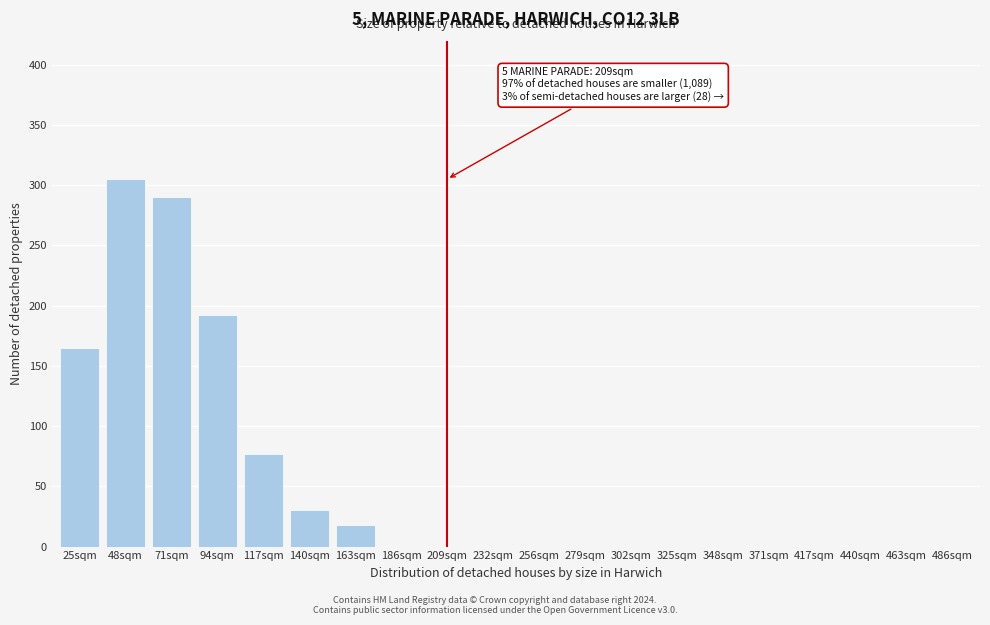

Reading left to right, list all the values displayed in this chart.

25sqm=165	48sqm=305	71sqm=290	94sqm=192	117sqm=77	140sqm=30	163sqm=18	186sqm=0	209sqm=0	232sqm=0	256sqm=0	279sqm=0	302sqm=0	325sqm=0	348sqm=0	371sqm=0	417sqm=0	440sqm=0	463sqm=0	486sqm=0